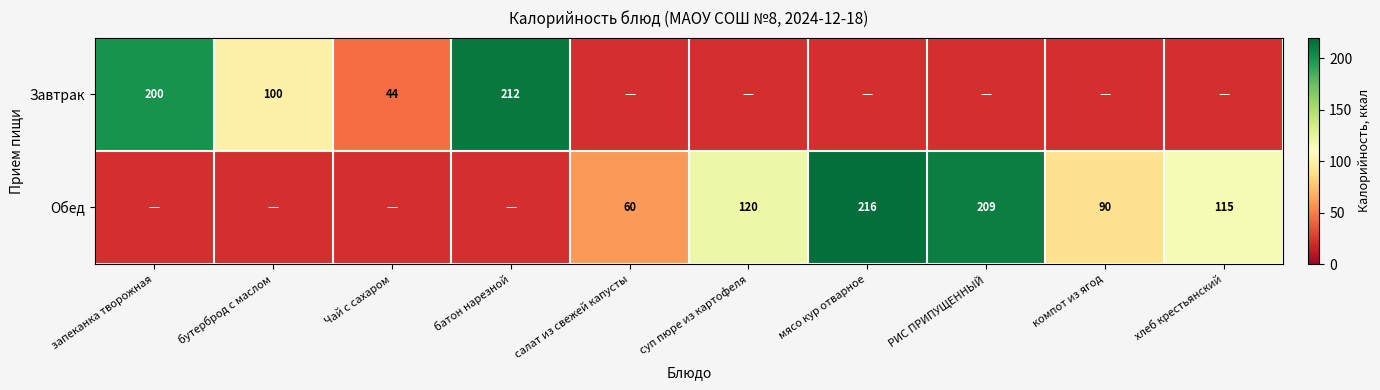

The value of Обед at мясо кур отварное is 105. True or false?

False